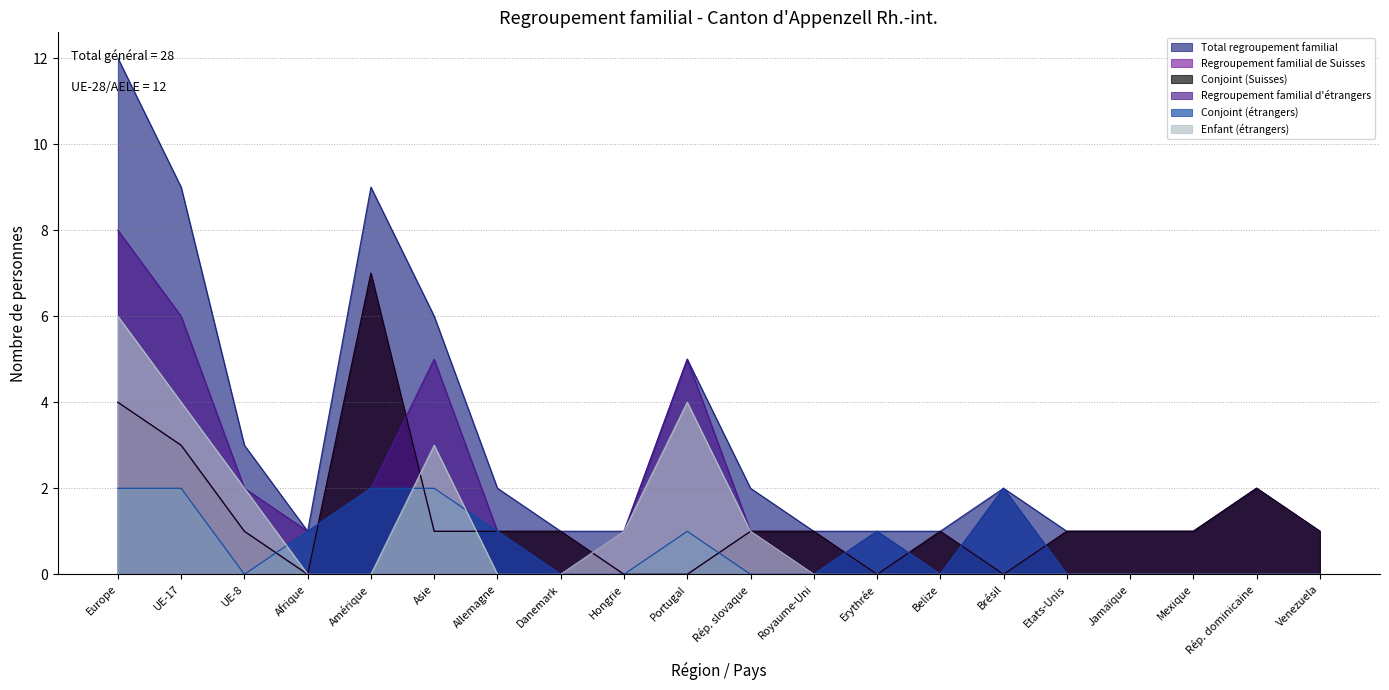

Which category has the highest value across all series?

Europe